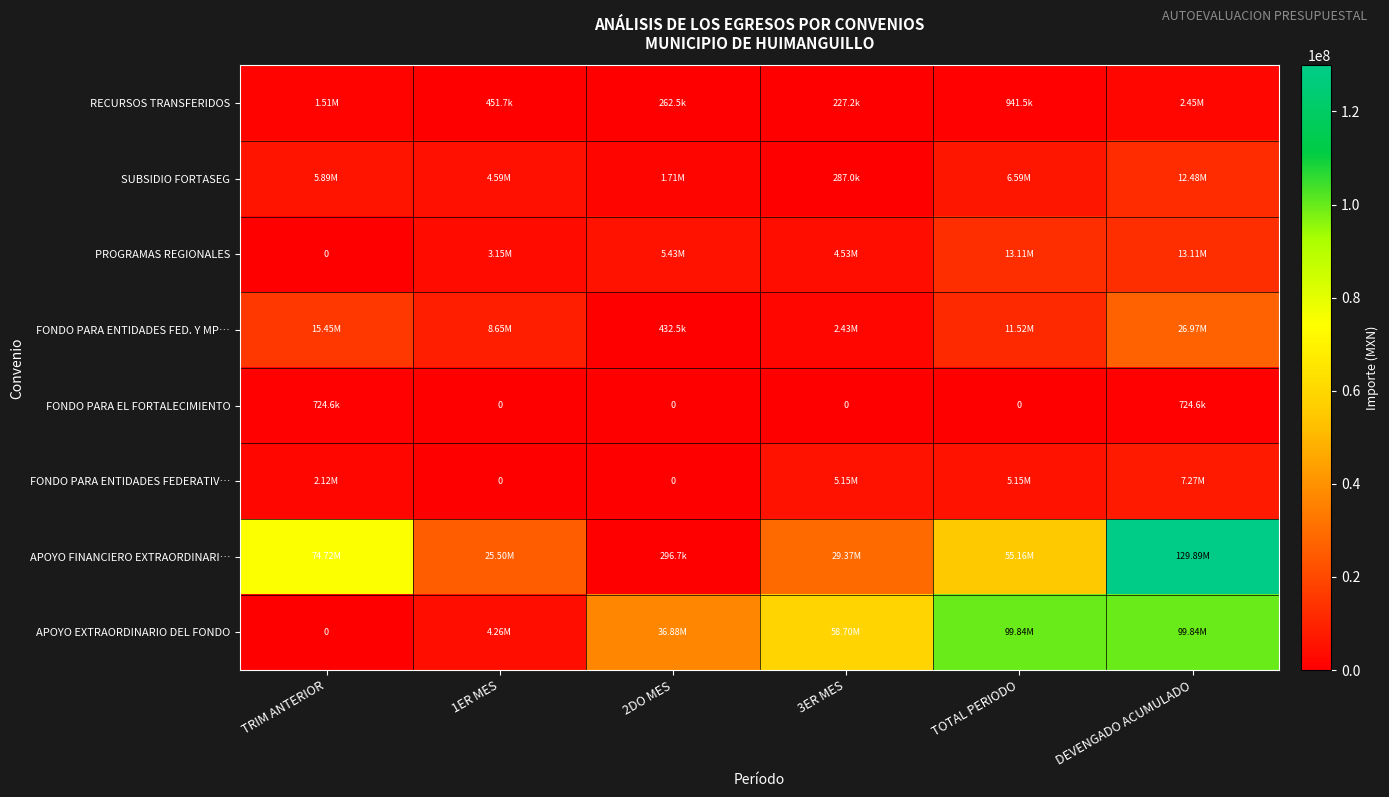

Which category has the highest value across all series?

DEVENGADO ACUMULADO